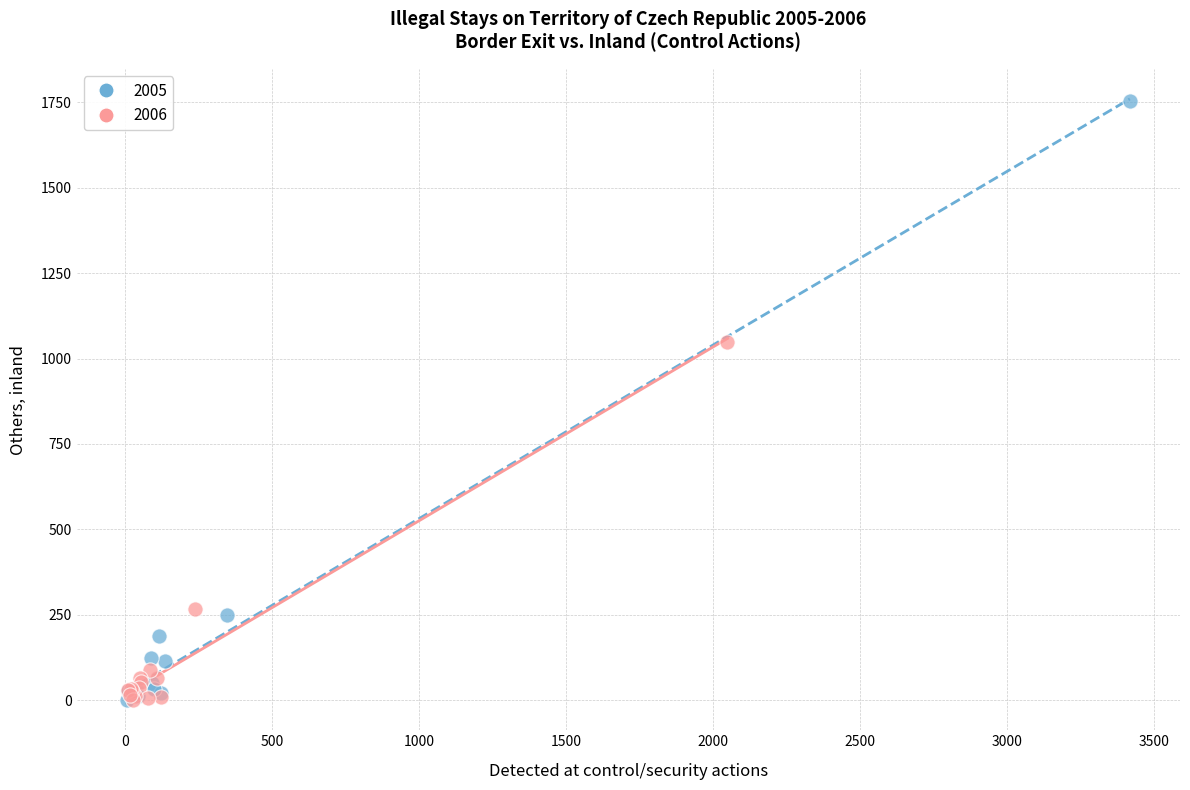

Which series reaches the maximum Y coordinate?

2005